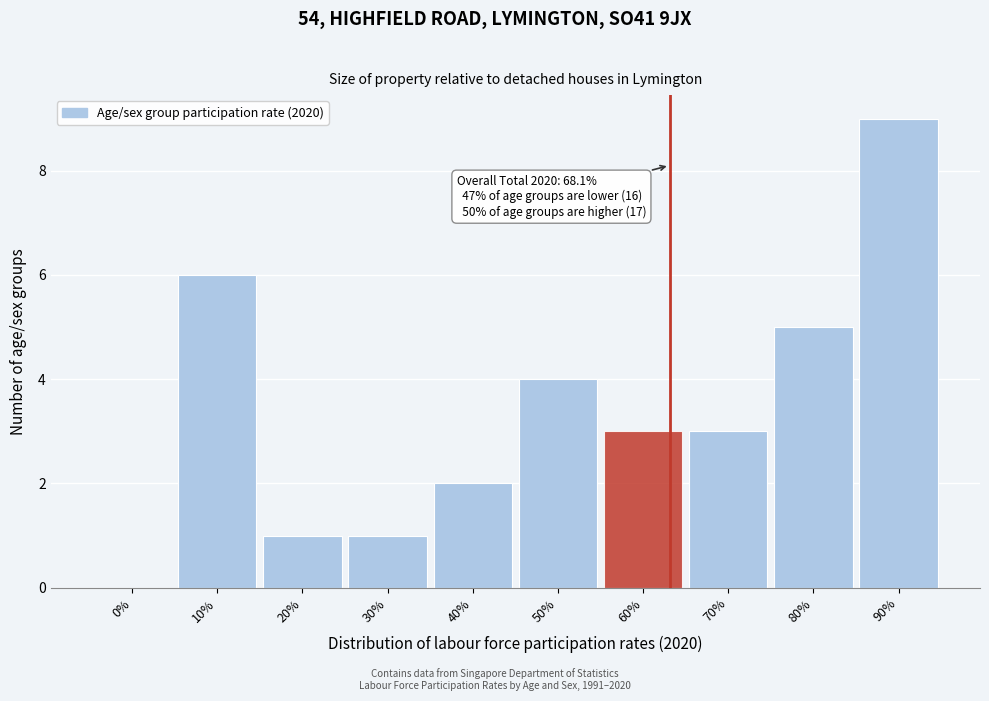

Reading left to right, what are all the values shown in this chart?

0%=0	10%=6	20%=1	30%=1	40%=2	50%=4	60%=3	70%=3	80%=5	90%=9